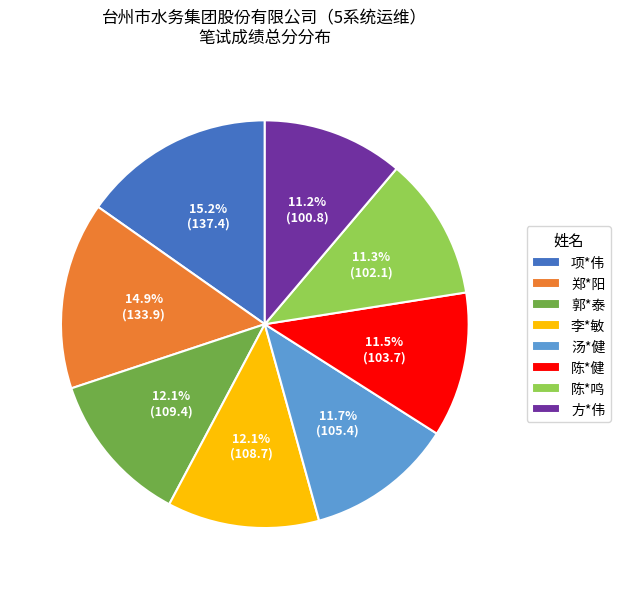

How many segments does this pie chart have?

8